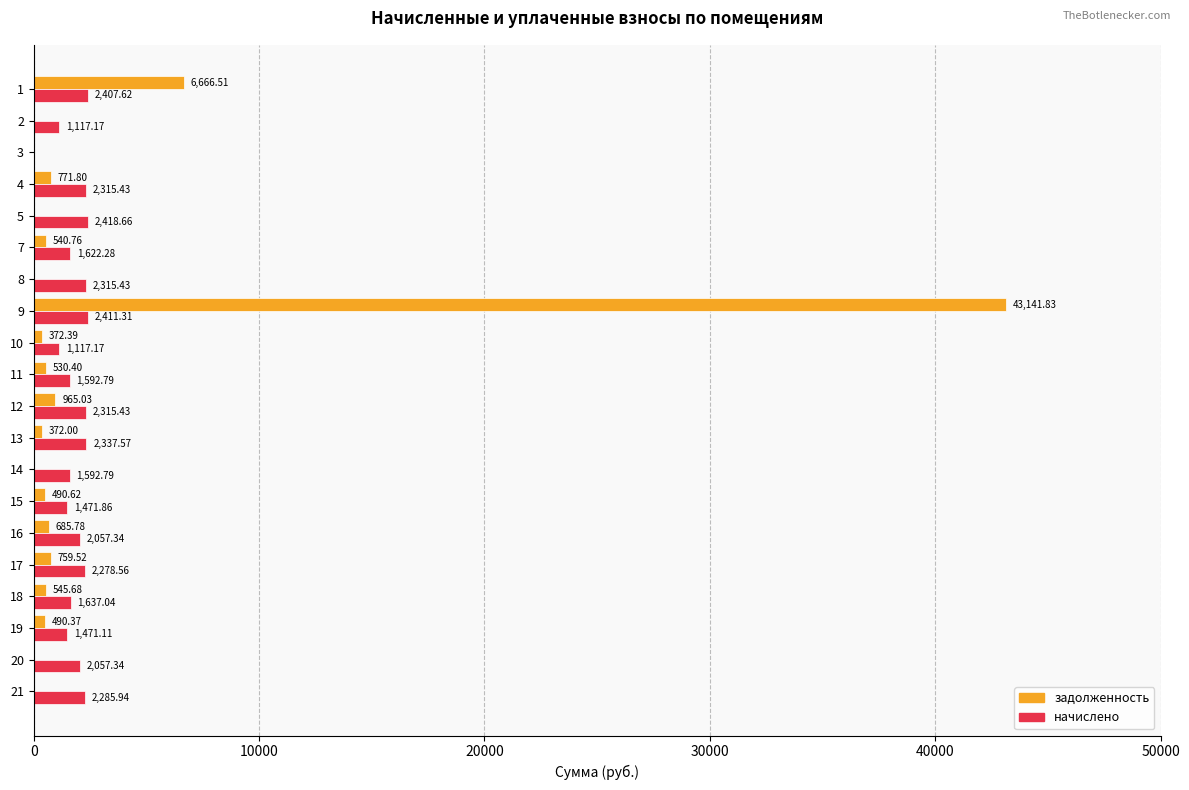

What is the sum of the задолженность values at 4 and 7?

1312.6